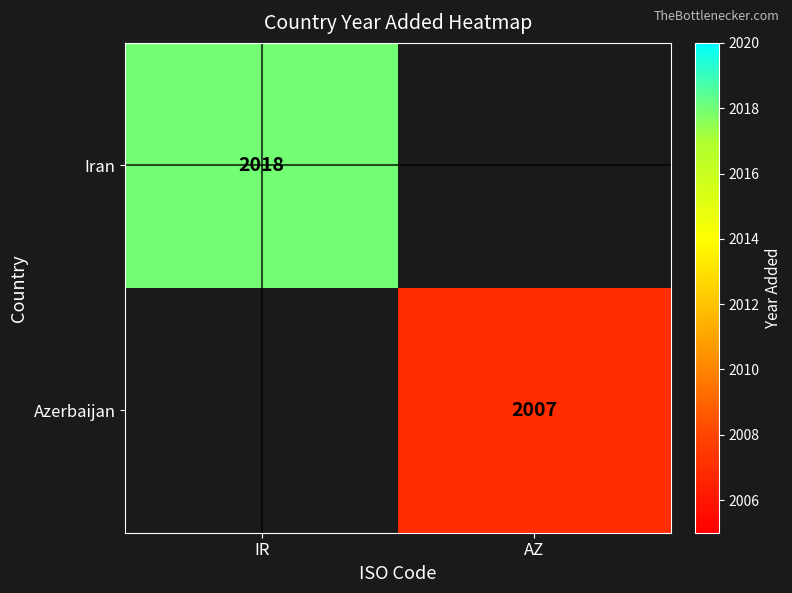

The value of Iran at IR is 2018. True or false?

True